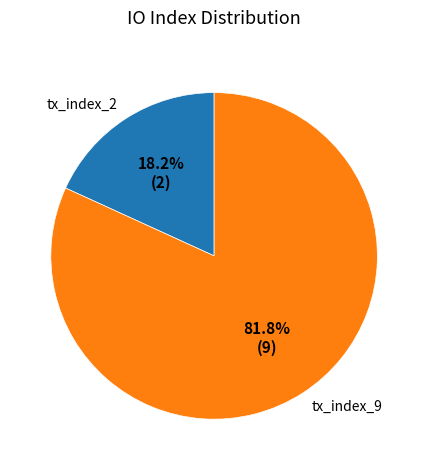

True or false: tx_index_2 accounts for 5% of the total.

False